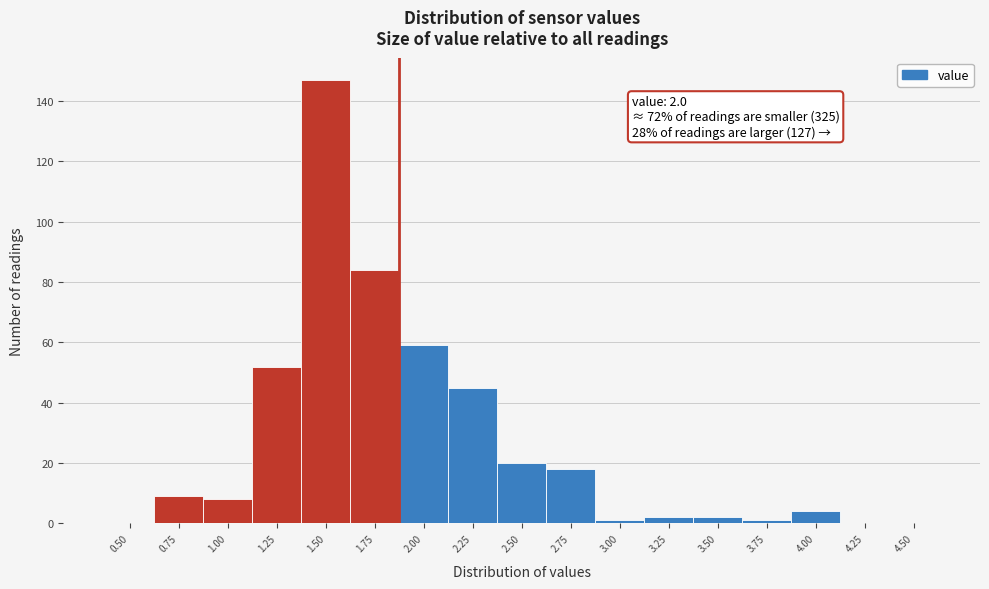

Reading right to left, list all the values displayed in this chart.

4.50=0	4.25=0	4.00=4	3.75=1	3.50=2	3.25=2	3.00=1	2.75=18	2.50=20	2.25=45	2.00=59	1.75=84	1.50=147	1.25=52	1.00=8	0.75=9	0.50=0